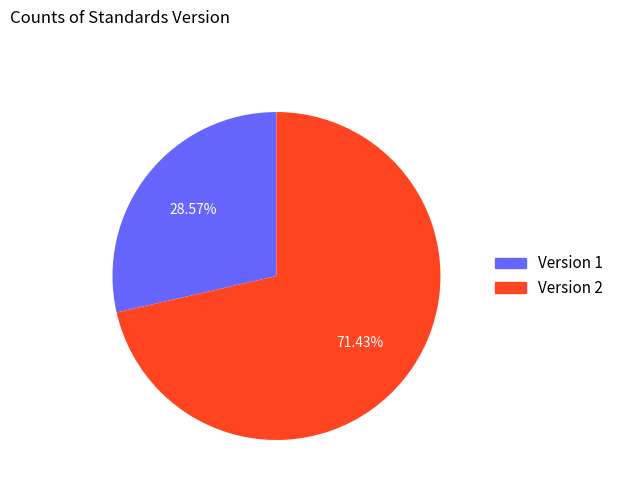

What is the ratio of the value at Version 1 to the value at Version 2?

0.4